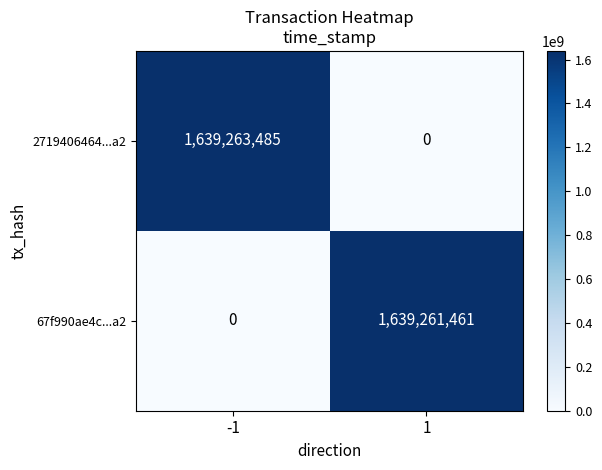

What is the maximum value for 2719406464...a2?

1639263485